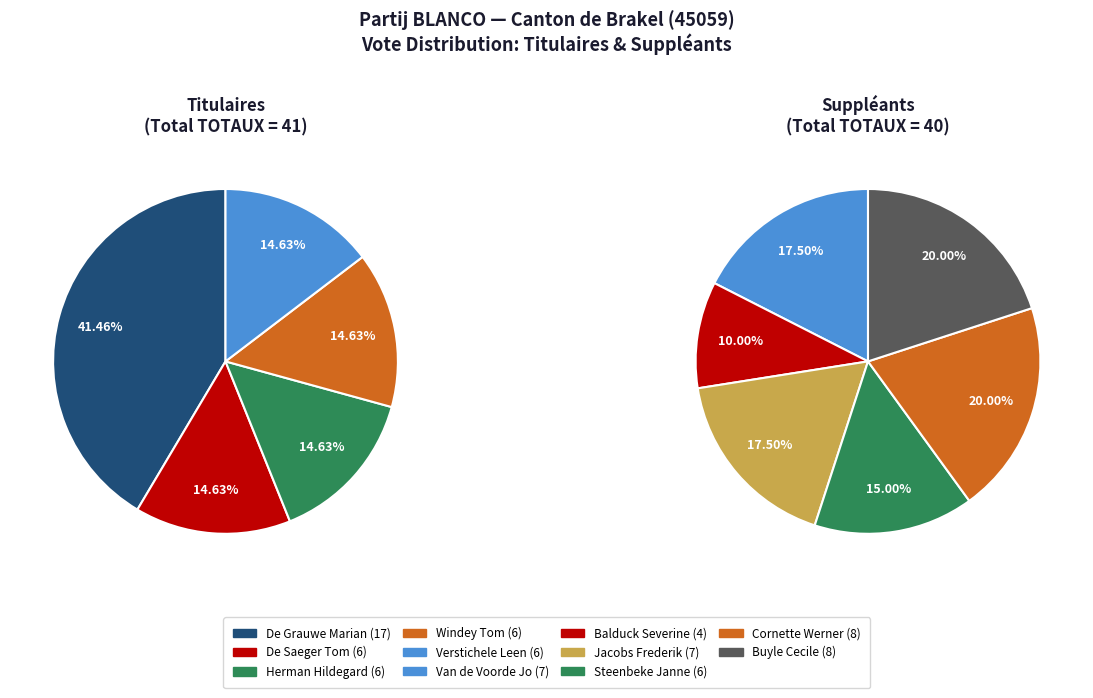

Does Verstichele Leen represent more than half of the total?

No